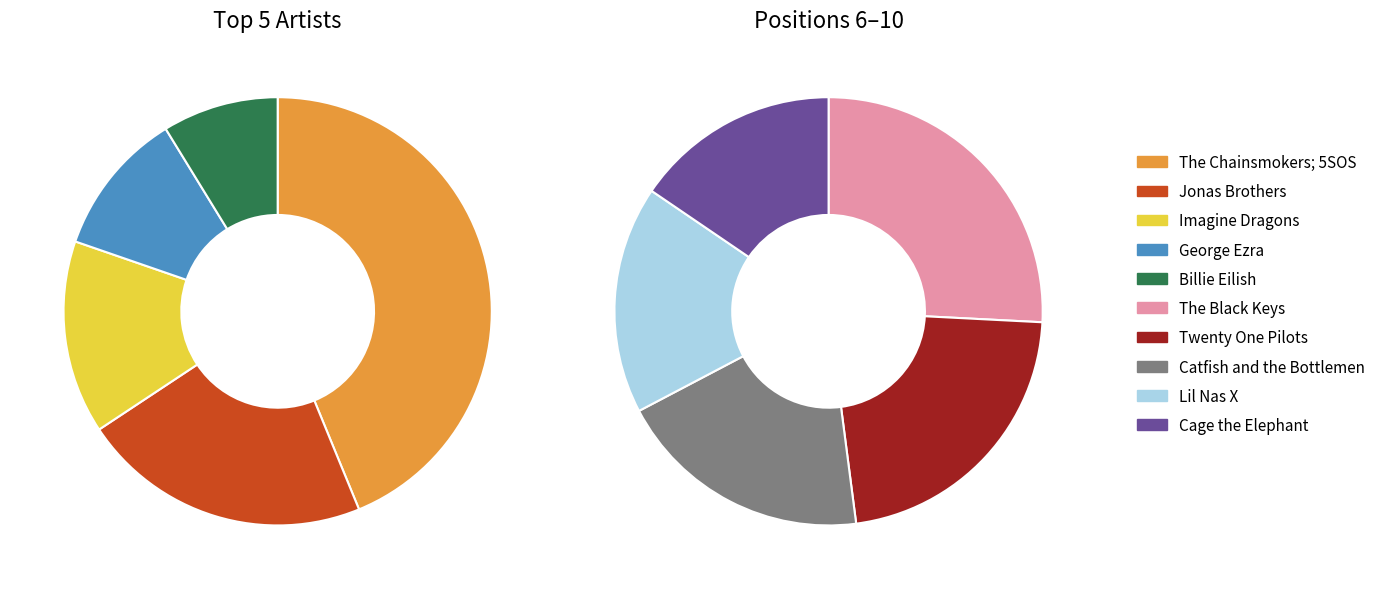

To the nearest percent, what is the average slice percentage?

10%